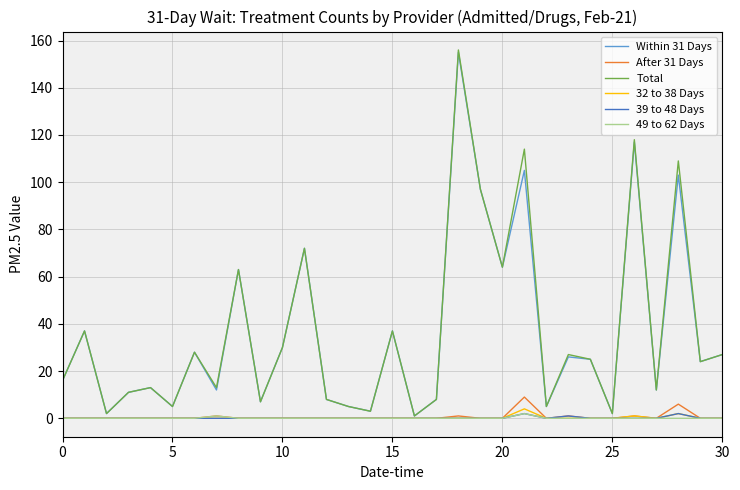

What is the greatest value displayed?

156